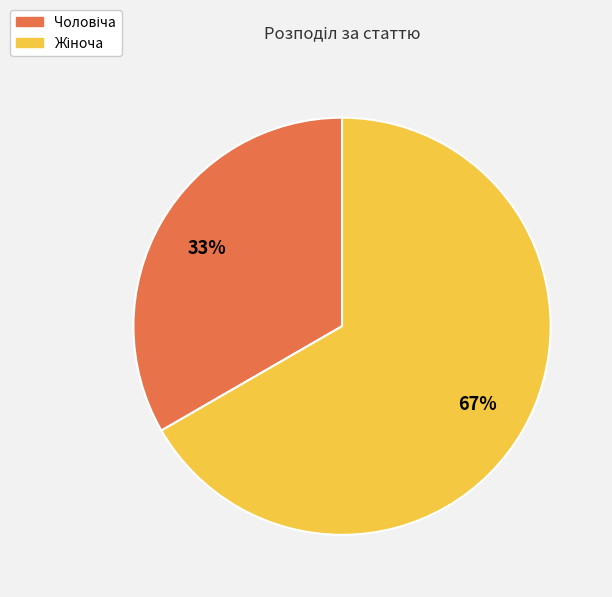

Does any single category account for the majority?

Yes